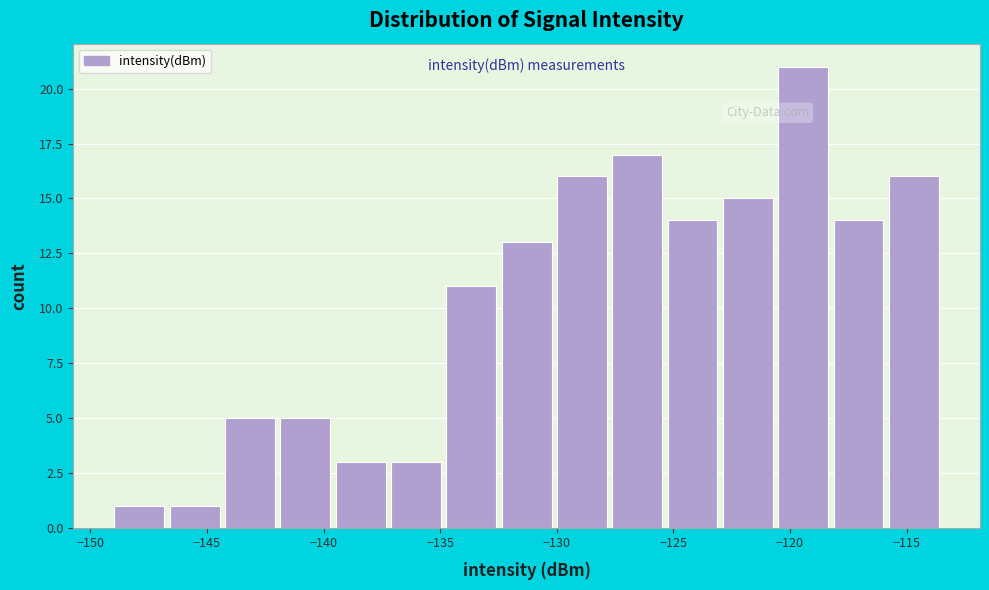

What is the height of the bar covering -139.5 to -137.0 on the x-axis? Neither the bar edges nor the heights are printed on the chart, so give them approximately, as read against the axes.

3